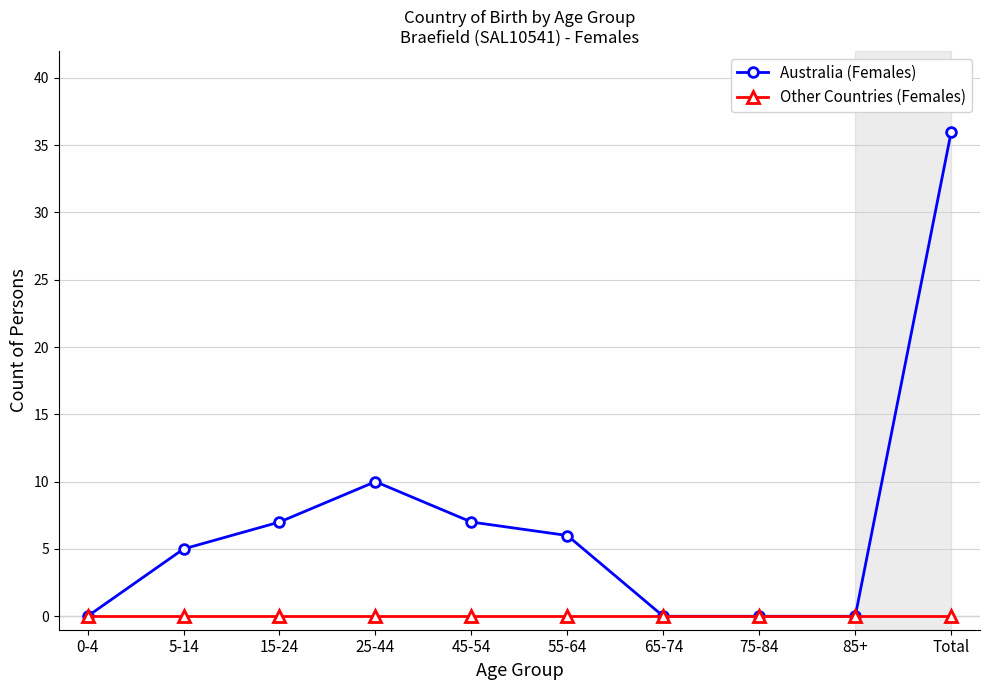

What is the average value of the Australia (Females) series?

7